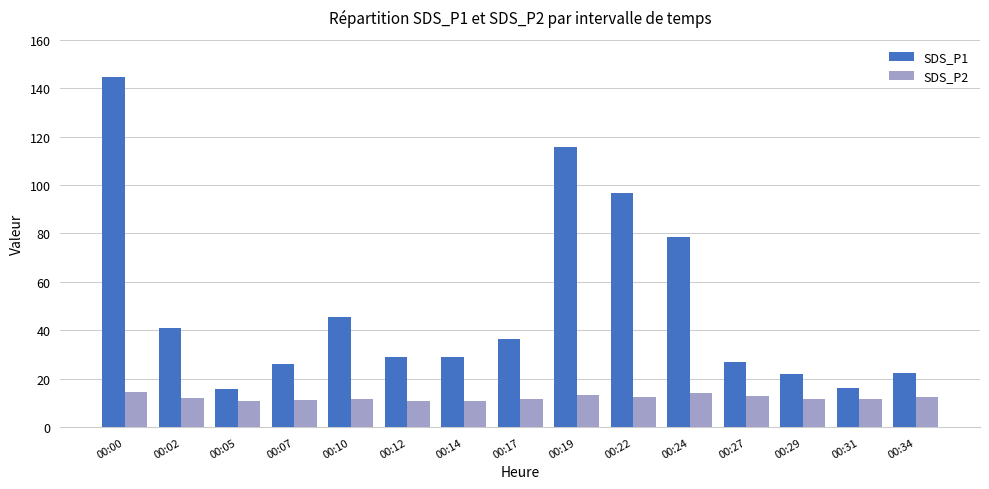

What is the difference between the maximum and minimum values in the SDS_P1 series?

129.1